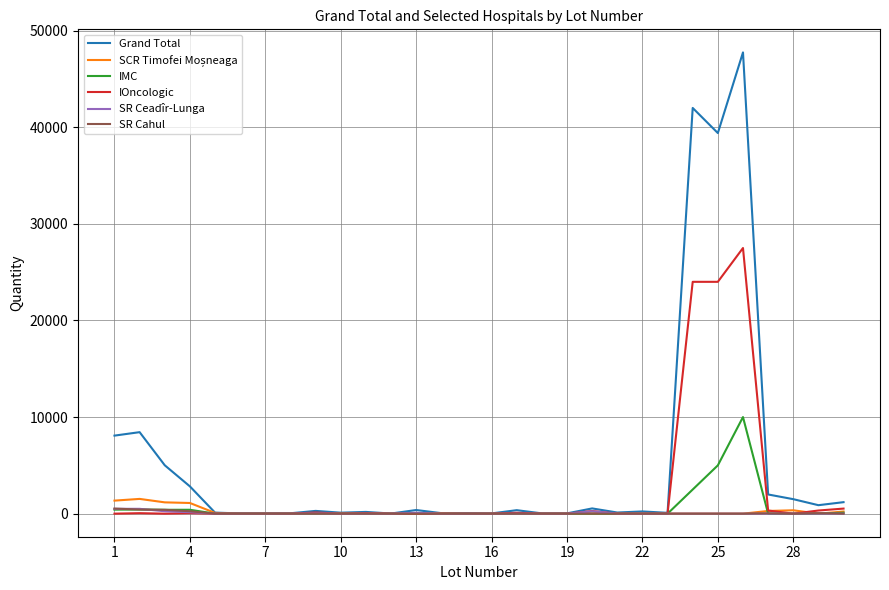

Which series has the largest total across all categories?

Grand Total